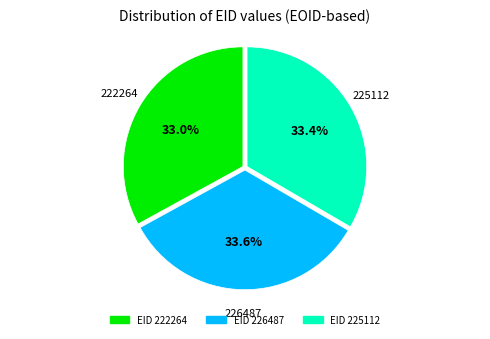

Is there a majority slice in this chart?

No